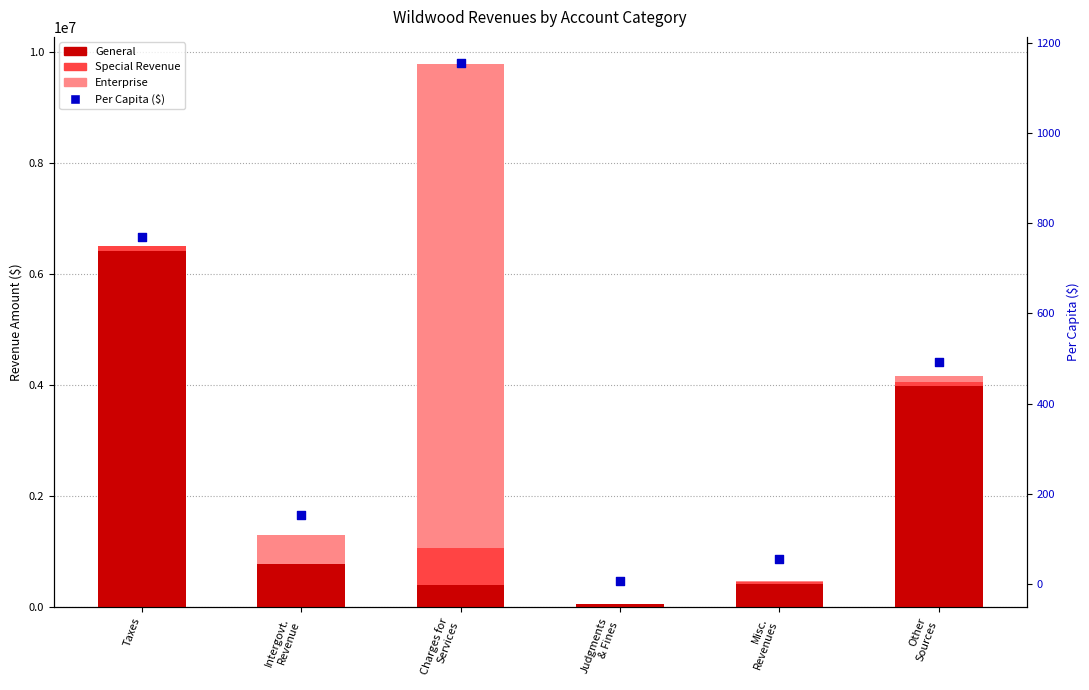

Which series has the widest spread of Y values?

Enterprise